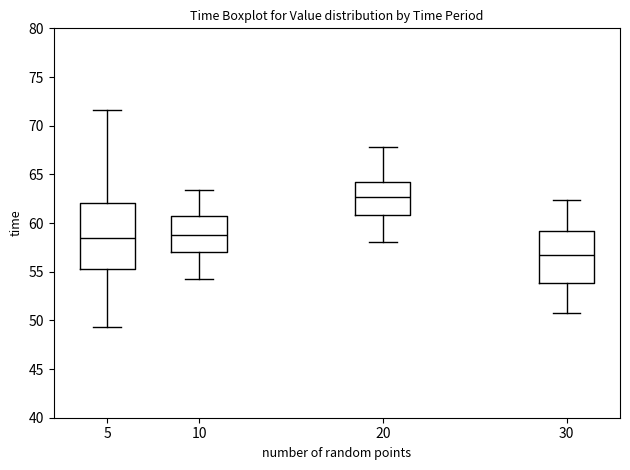

Which box has the highest median line?

20